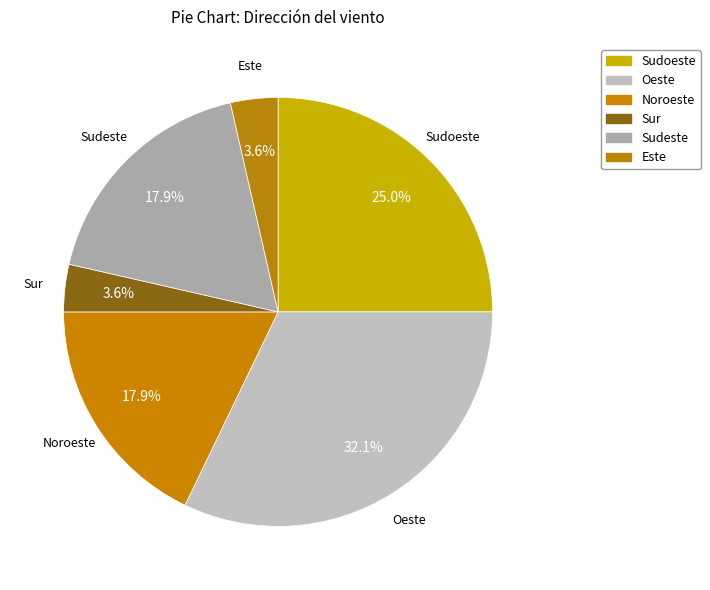

To the nearest percent, what percentage of the pie is Noroeste?

18%